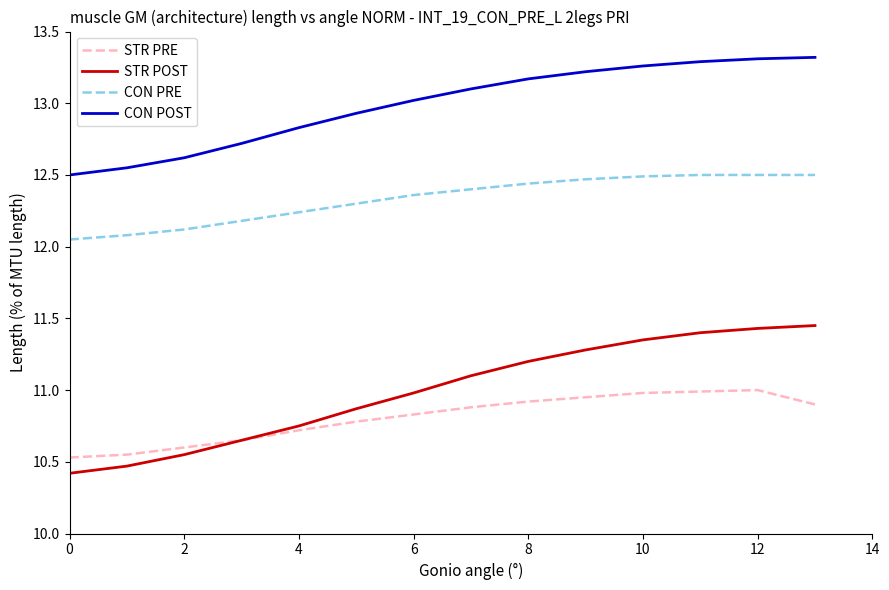

How many lines are shown in the chart?

4